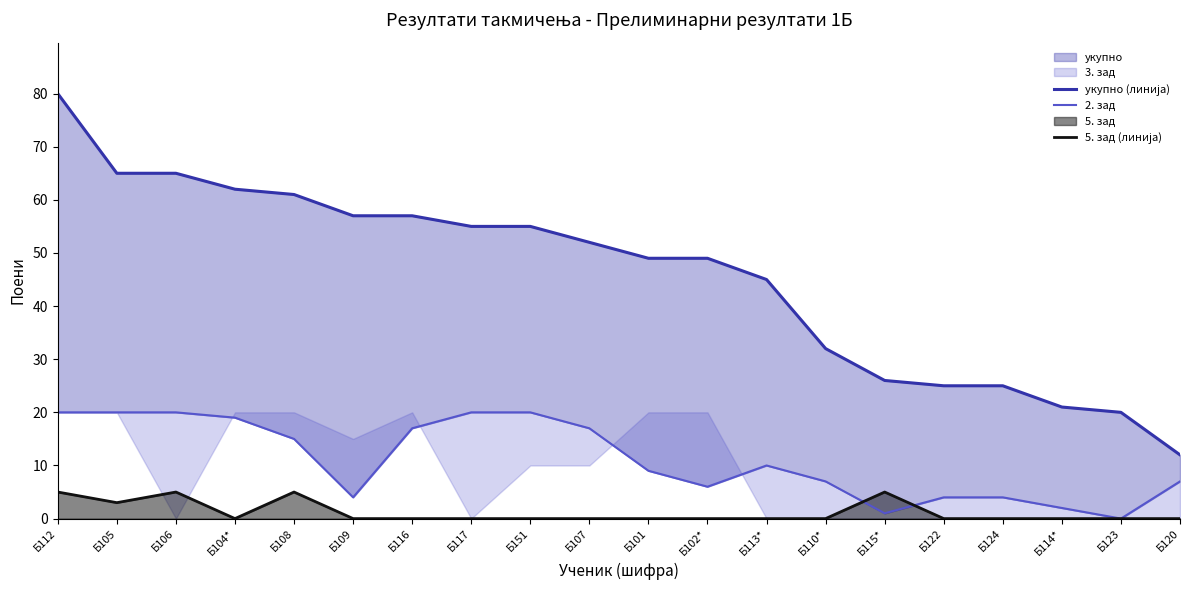

How many values in the 2. зад series exceed 10?

9